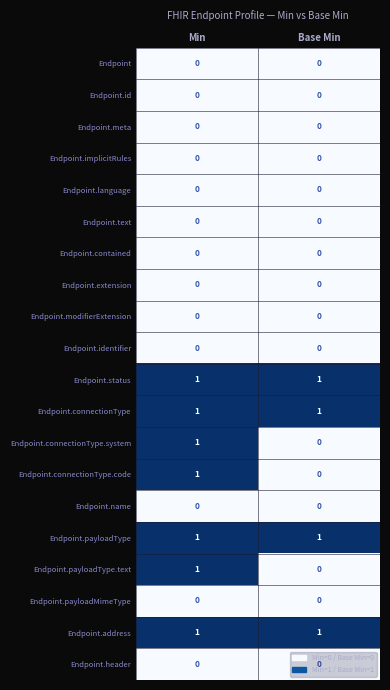

True or false: Endpoint.header has a value of 0 at Min.

True